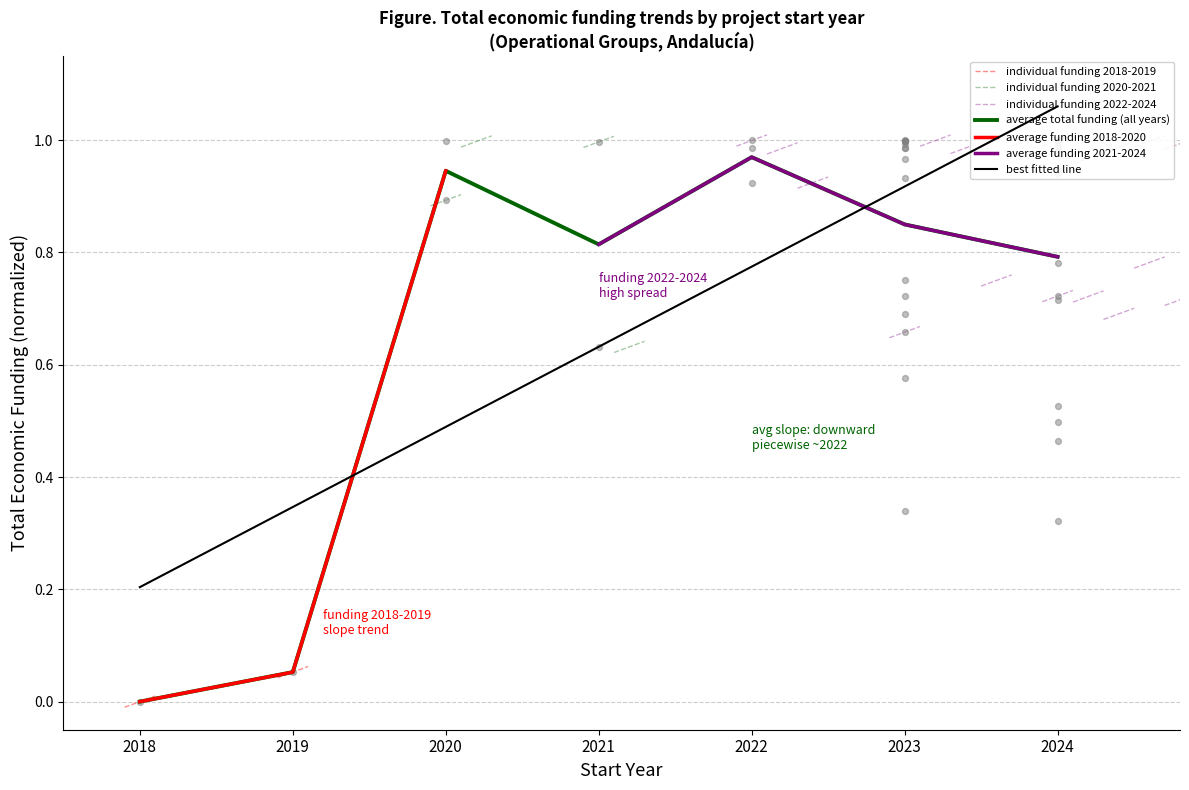

The average total funding (all years) series shows 1.5 at 2023. True or false?

False